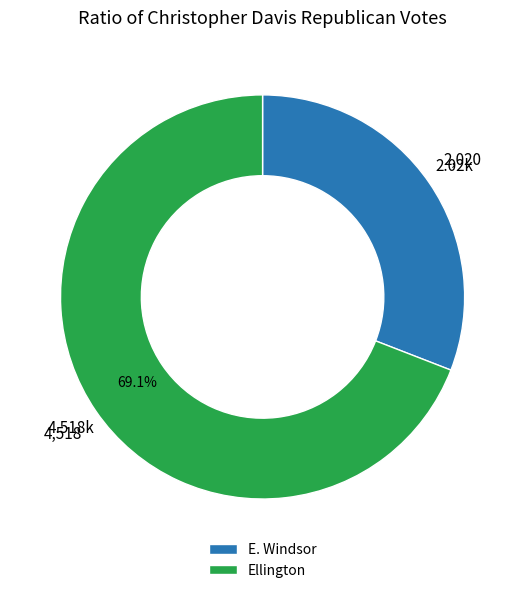

To the nearest percent, what is the combined percentage of Ellington and E. Windsor?

100%